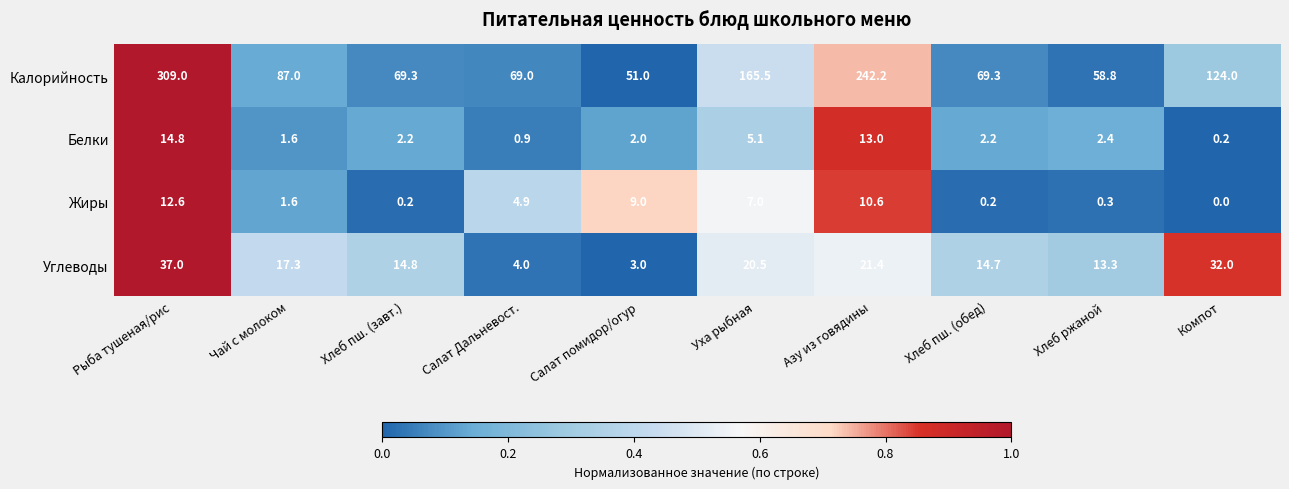

At which category is the sum across all series the highest?

Рыба тушеная/рис